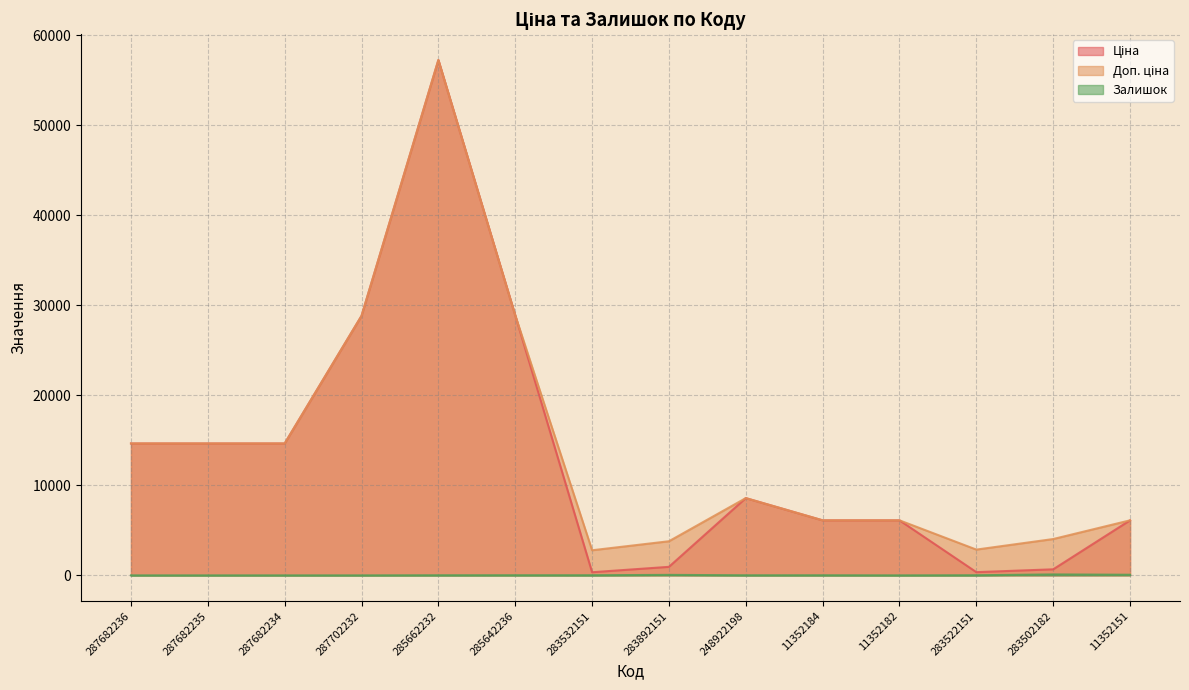

True or false: Доп. ціна and Залишок intersect in this chart.

False